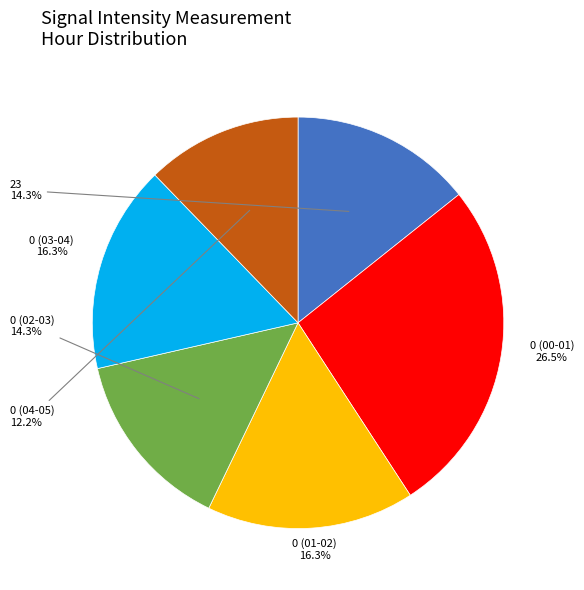

Count the number of slices in the pie.

6